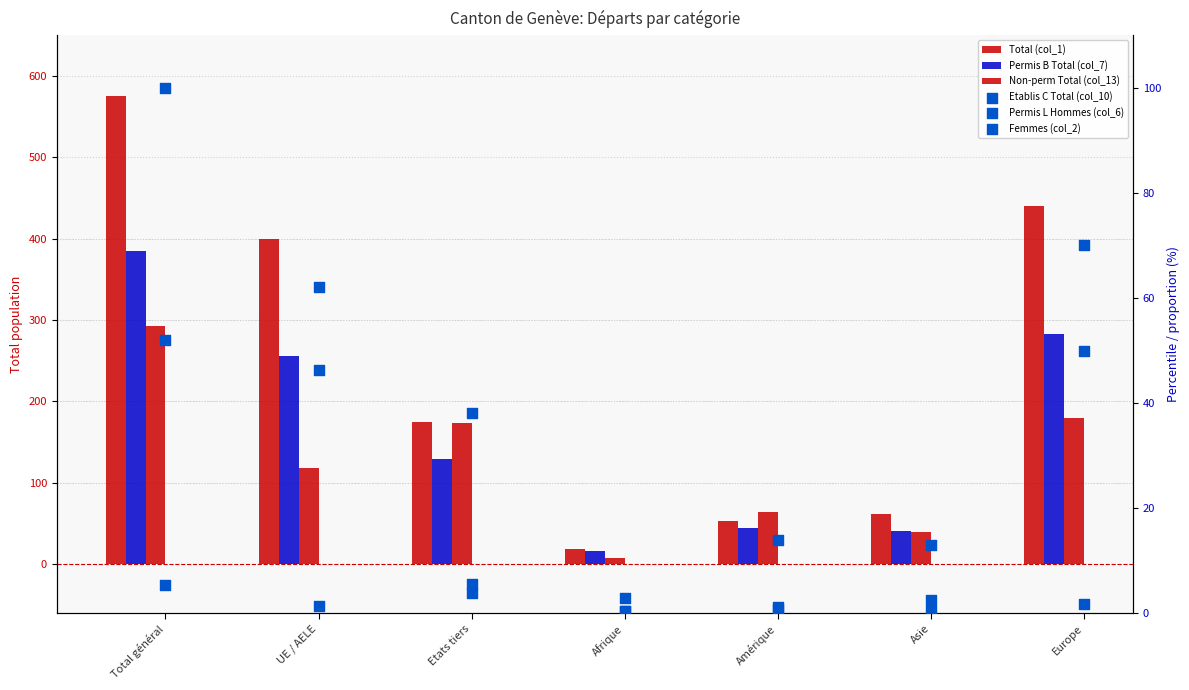

Which series has the largest Y range (max minus min)?

Total (col_1)